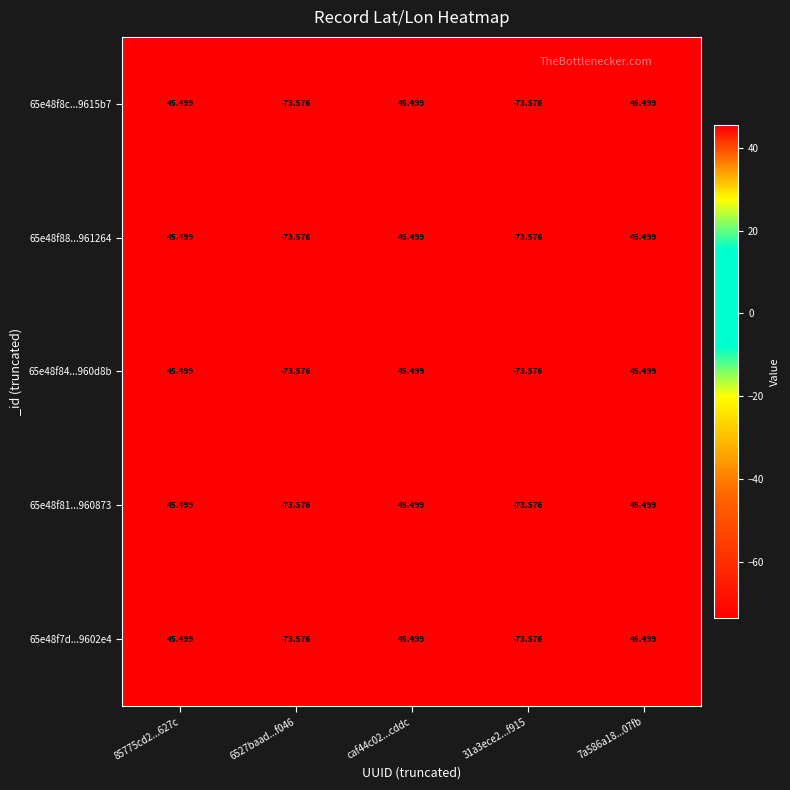

How many data points in 65e48f8c...9615b7 are less than 45?

2